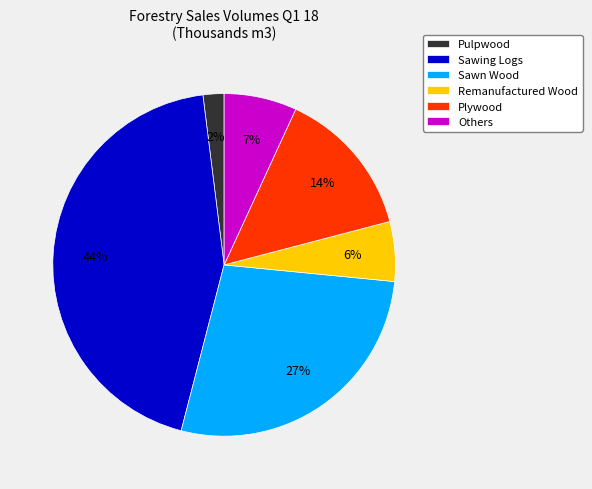

What is the smallest slice in the pie chart?

Pulpwood